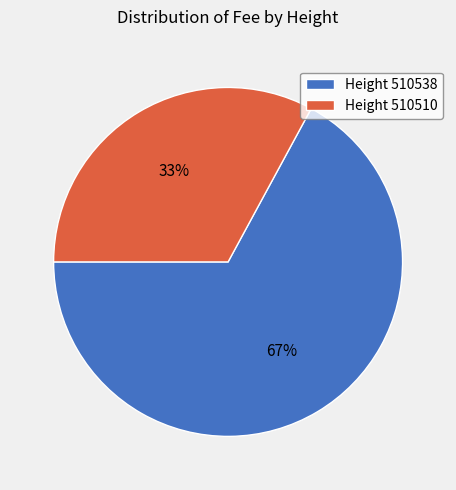

How many slices are in this pie chart?

2